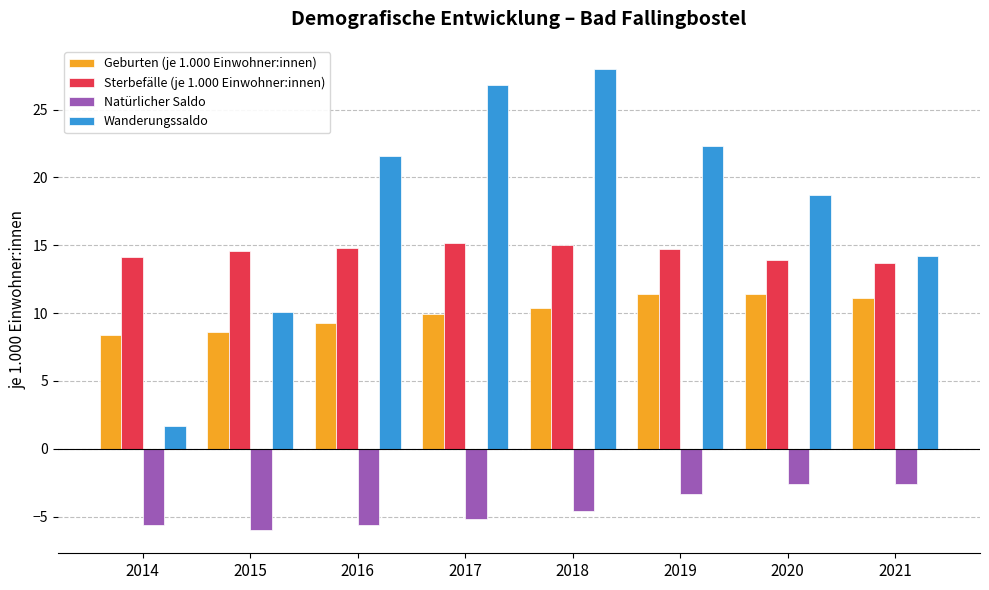

True or false: Wanderungssaldo has a value of 7.5 at 2016.

False